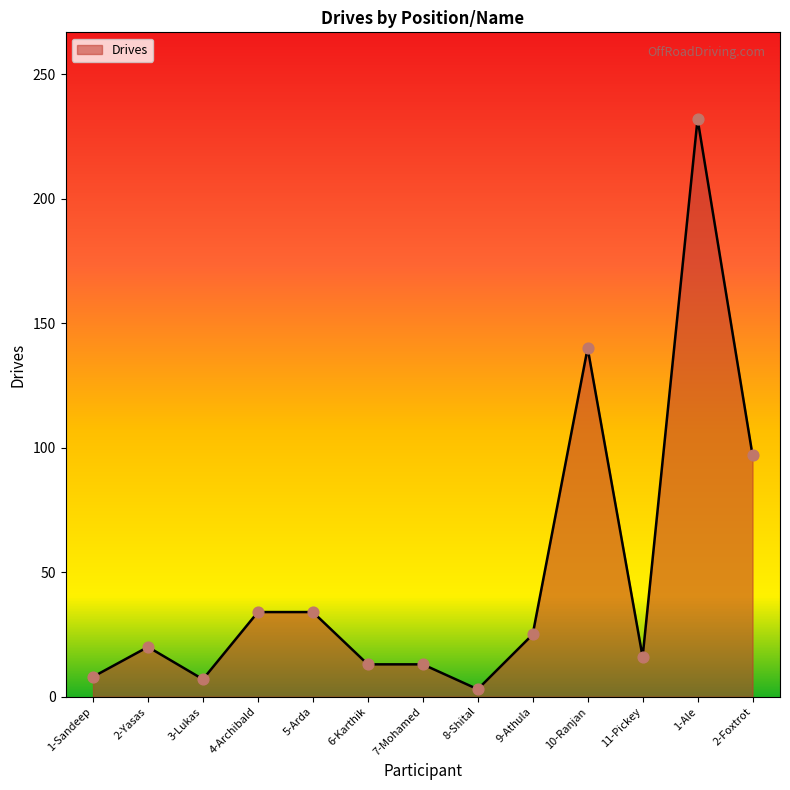

What is the ratio of the value at 6-Karthik to the value at 8-Shital?

4.3